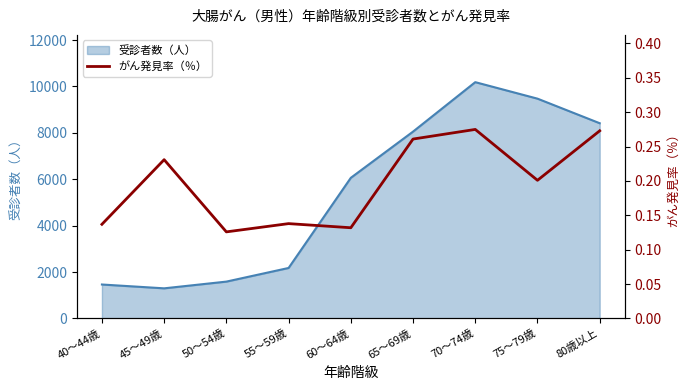

The value of 受診者数（人） at 50～54歳 is 1590. True or false?

True